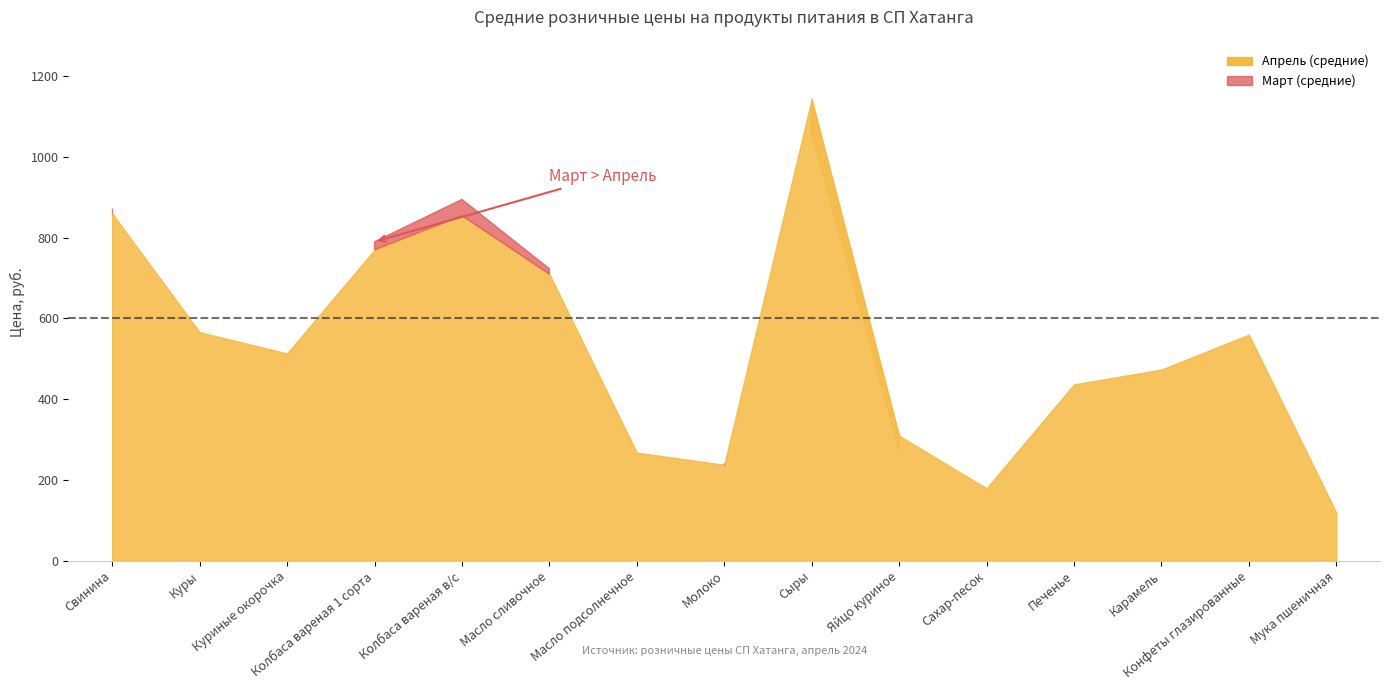

Reading left to right, transcribe all the data shown in this chart.

Апрель (средние): Свинина=860.0	Куры=566.0	Куриные окорочка=513.3	Колбаса вареная 1 сорта=770.0	Колбаса вареная в/с=855.0	Масло сливочное=710.0	Масло подсолнечное=267.5	Молоко=237.5	Сыры=1143.3	Яйцо куриное=309.5	Сахар-песок=179.2	Печенье=436.7	Карамель=473.3	Конфеты глазированные=560.0	Мука пшеничная=118.8
Март (средние): Свинина=873.3	Куры=566.0	Куриные окорочка=490.0	Колбаса вареная 1 сорта=790.0	Колбаса вареная в/с=895.0	Масло сливочное=723.3	Масло подсолнечное=267.5	Молоко=241.0	Сыры=1056.7	Яйцо куриное=271.5	Сахар-песок=179.3	Печенье=436.7	Карамель=473.3	Конфеты глазированные=560.0	Мука пшеничная=117.0